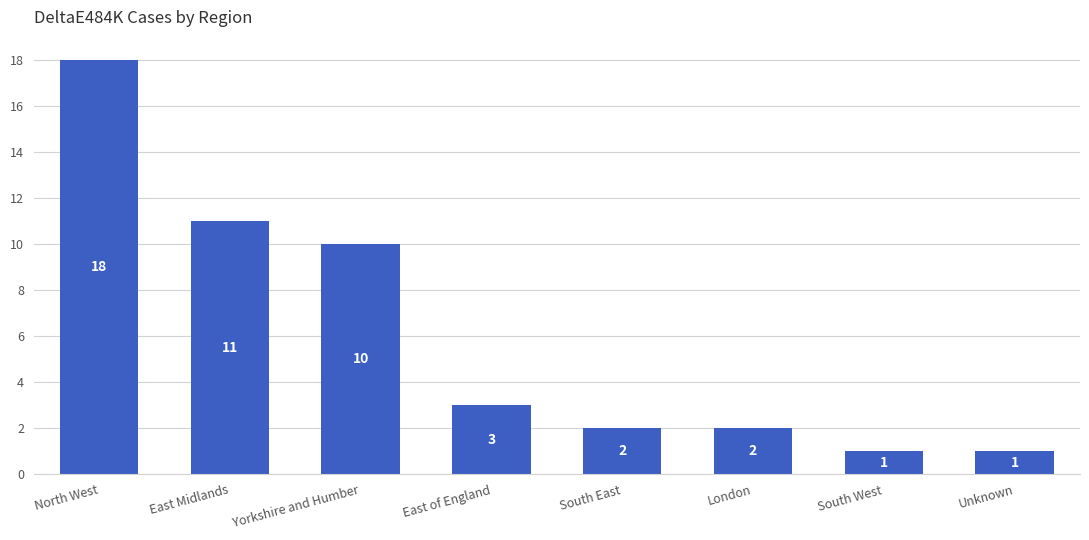

What is the label of the 5th bar from the left?

South East